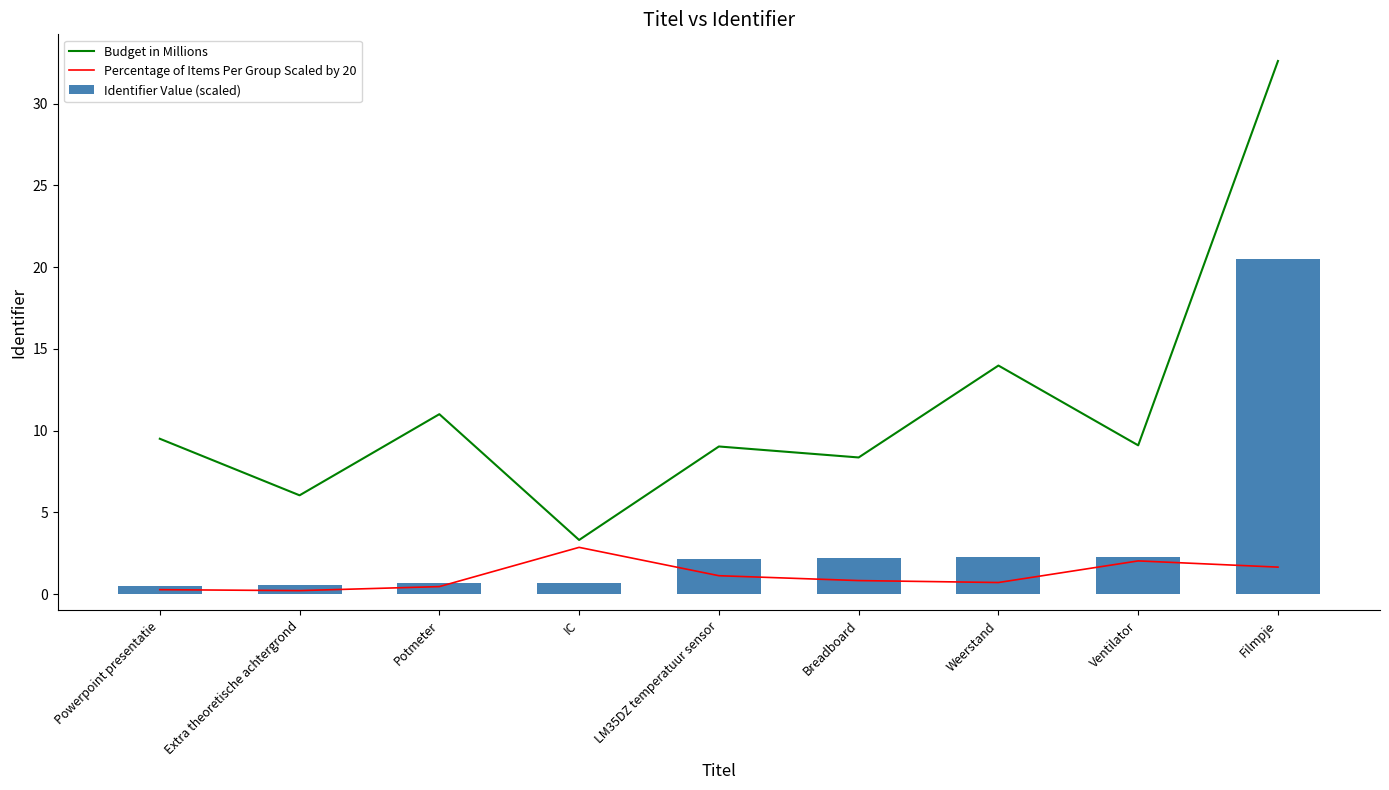

What is the difference between the maximum and minimum values in the Identifier Value (scaled) series?

20.0